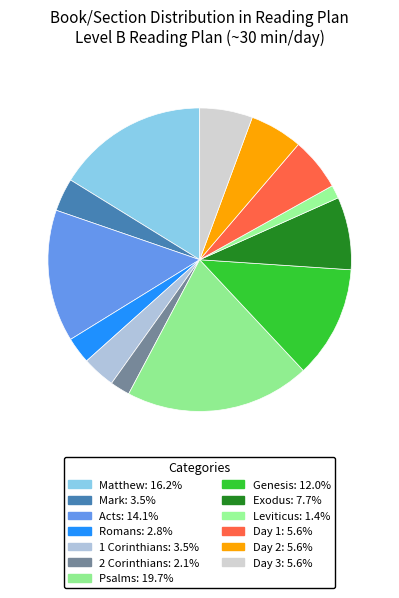

How many segments does this pie chart have?

13